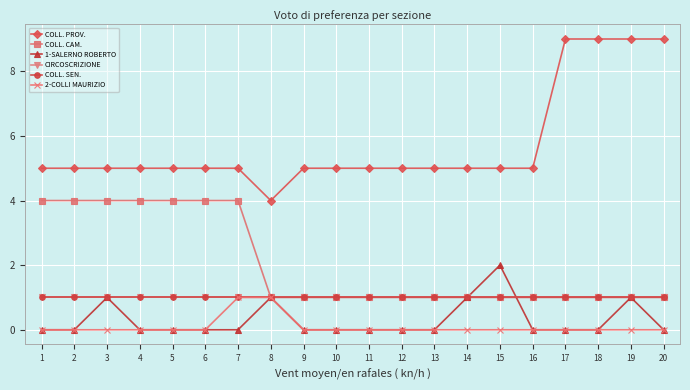

What is the sum of the COLL. PROV. values at 8 and 15?

9